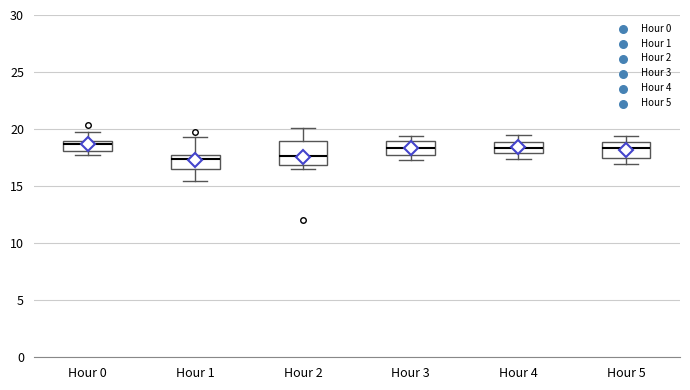

Reading left to right, read every box against the y-axis: the position of its median line, the range the box covers, and the ends of its whiskers. The values are not printed on the chart, so give them approximately, as read against the axis.

Hour 0: median 18.5, box 18.0 to 19.0, whiskers 18.0 (just below the box's lower edge) to 19.5
Hour 1: median 17.5 (just below the box's upper edge), box 16.5 to 17.5, whiskers 15.5 to 19.5
Hour 2: median 17.5, box 17.0 to 19.0, whiskers 16.5 to 20.0
Hour 3: median 18.5, box 18.0 to 19.0, whiskers 17.5 to 19.5
Hour 4: median 18.5, box 18.0 to 19.0, whiskers 17.5 to 19.5
Hour 5: median 18.5, box 17.5 to 19.0, whiskers 17.0 to 19.5